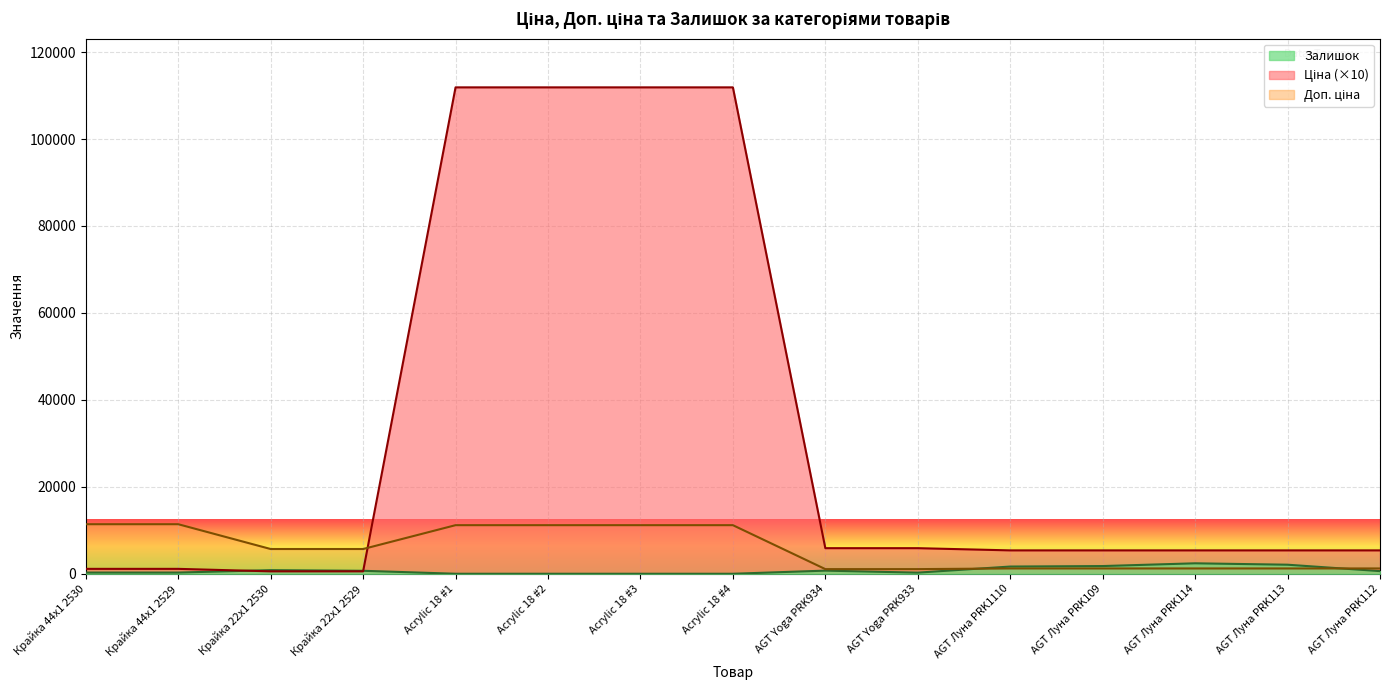

Which series ends up on top after the final intersection of Залишок and Ціна?

Ціна